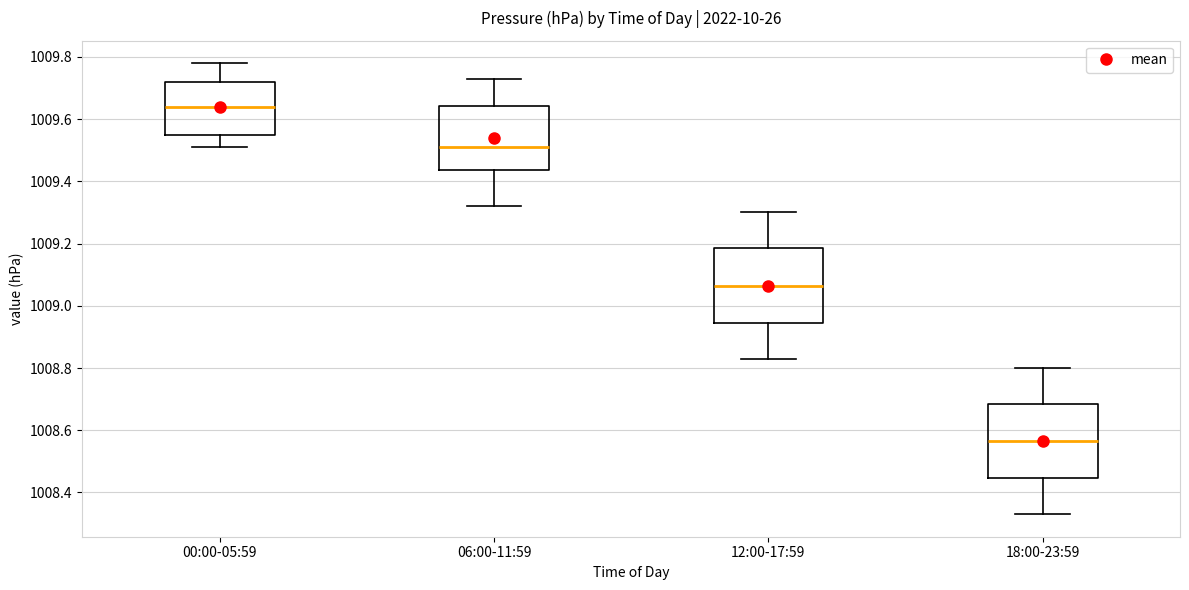

Reading left to right, transcribe this box plot: for each box, give where its median line is, the range the box spans, and where its two whiskers end, as read against the y-axis. The values are not printed on the chart, so give them approximately, as read against the axis.

00:00-05:59: median 1009.64, box 1009.56 to 1009.72, whiskers 1009.52 to 1009.78
06:00-11:59: median 1009.52, box 1009.44 to 1009.64, whiskers 1009.32 to 1009.74
12:00-17:59: median 1009.06, box 1008.94 to 1009.18, whiskers 1008.84 to 1009.30
18:00-23:59: median 1008.56, box 1008.44 to 1008.68, whiskers 1008.34 to 1008.80